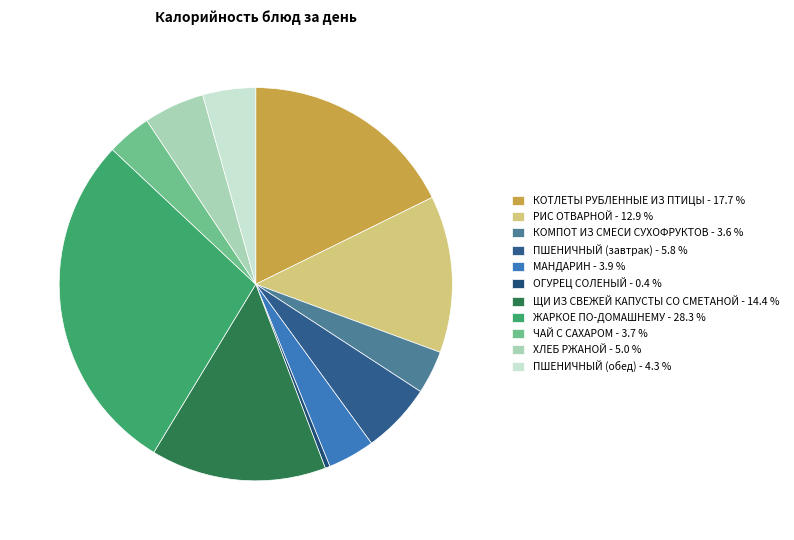

Count the number of slices in the pie.

11